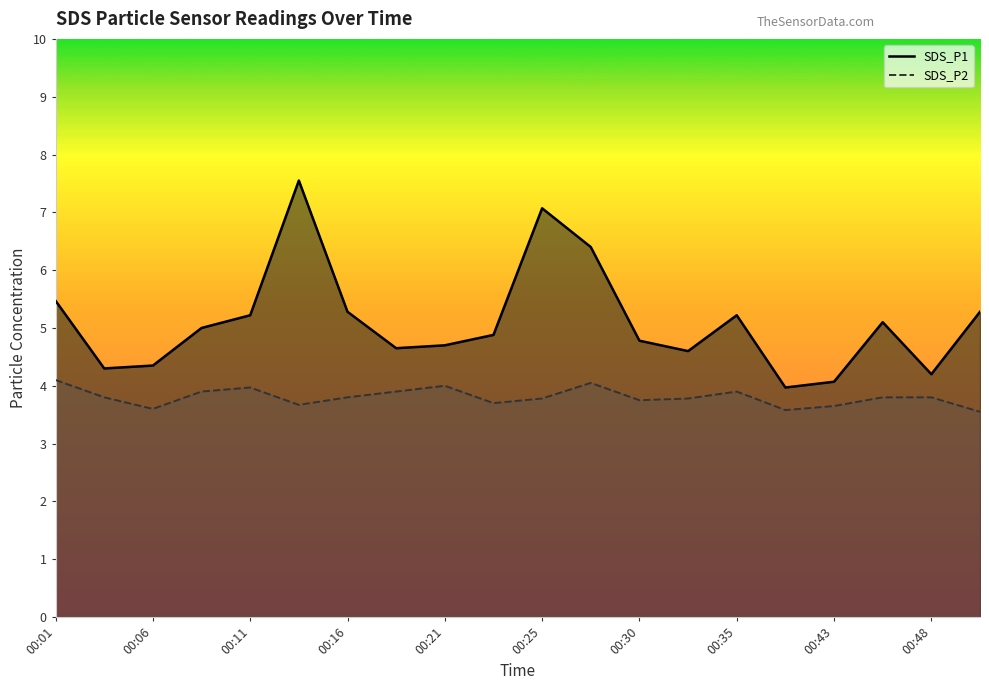

List the series in order of their peak value, highest first.

SDS_P1, SDS_P2